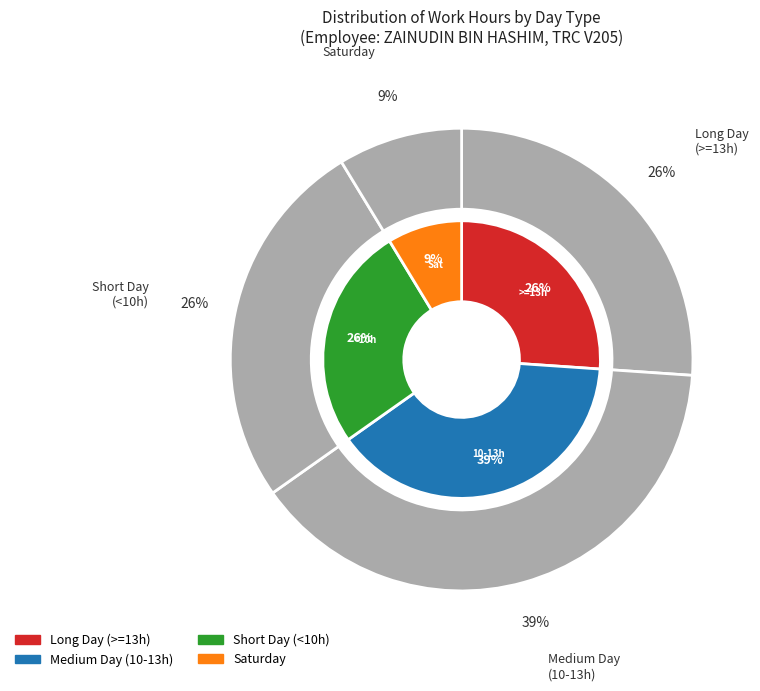

The 27-Thu slice represents 1% of the pie. True or false?

False